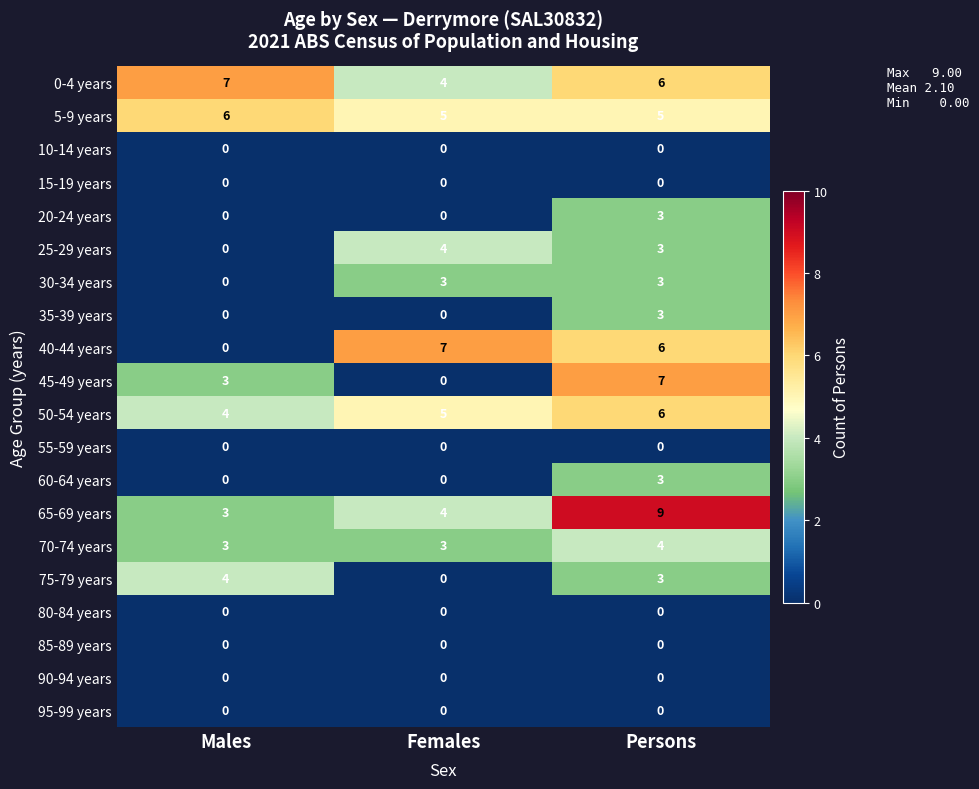

The value of 35-39 years at Persons is 4. True or false?

False